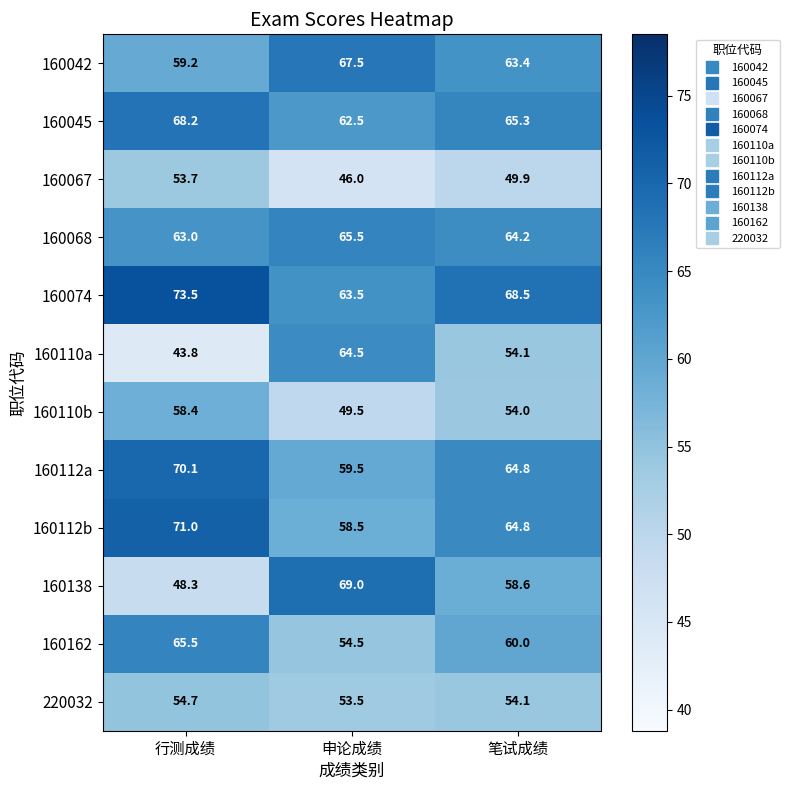

Count the number of data series in this chart.

12